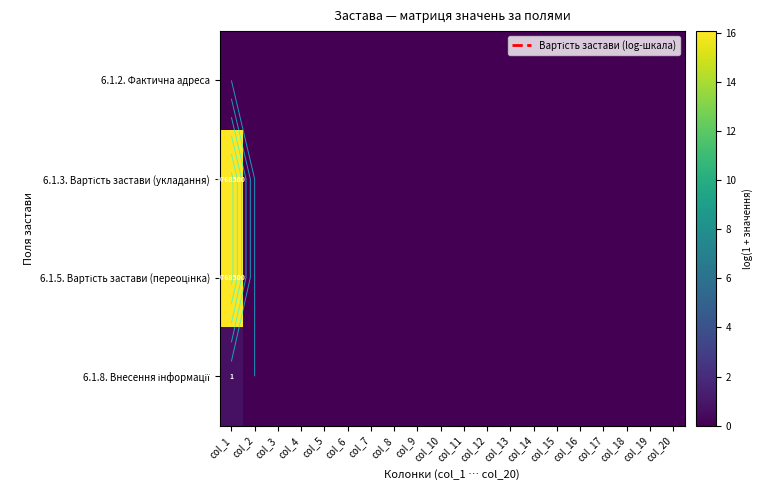

Is the value of 6.1.2. Фактична адреса at col_14 greater than the value of 6.1.8. Внесення інформації at col_10?

No